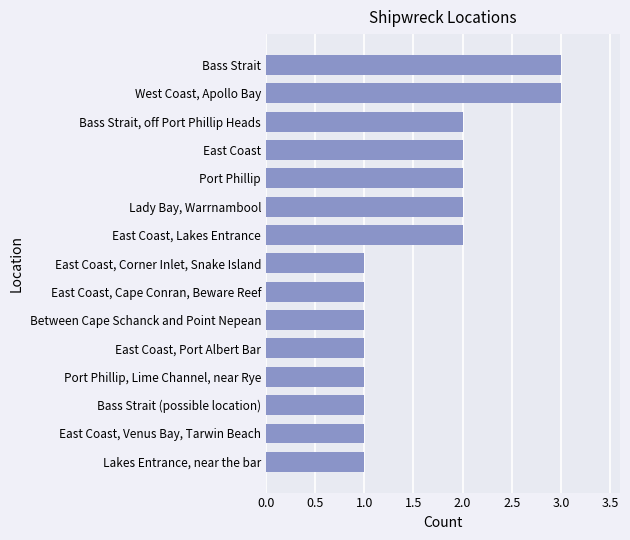

Between Between Cape Schanck and Point Nepean and Bass Strait, which is larger?

Bass Strait